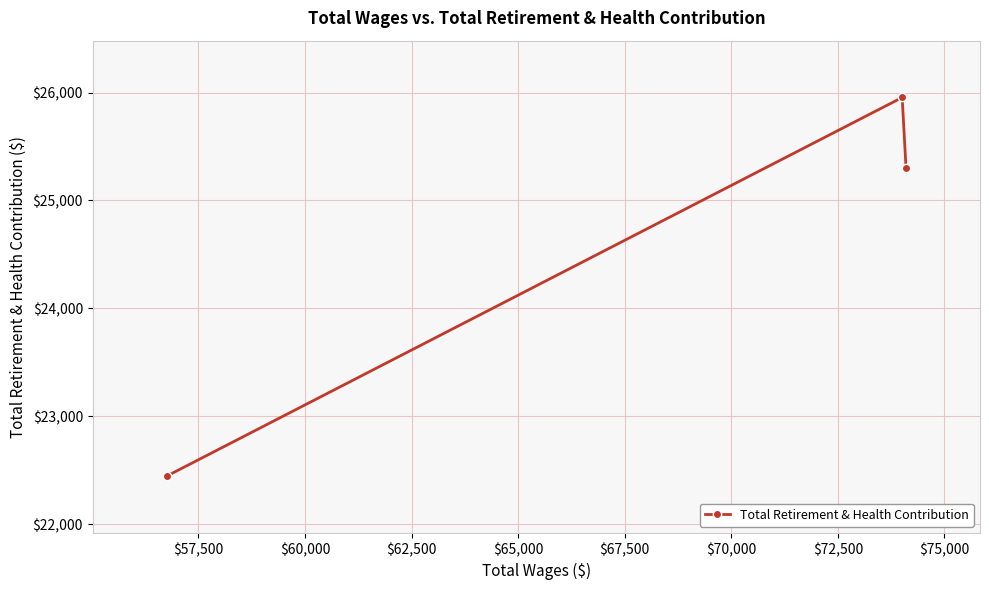

What is the smallest value displayed?

22444